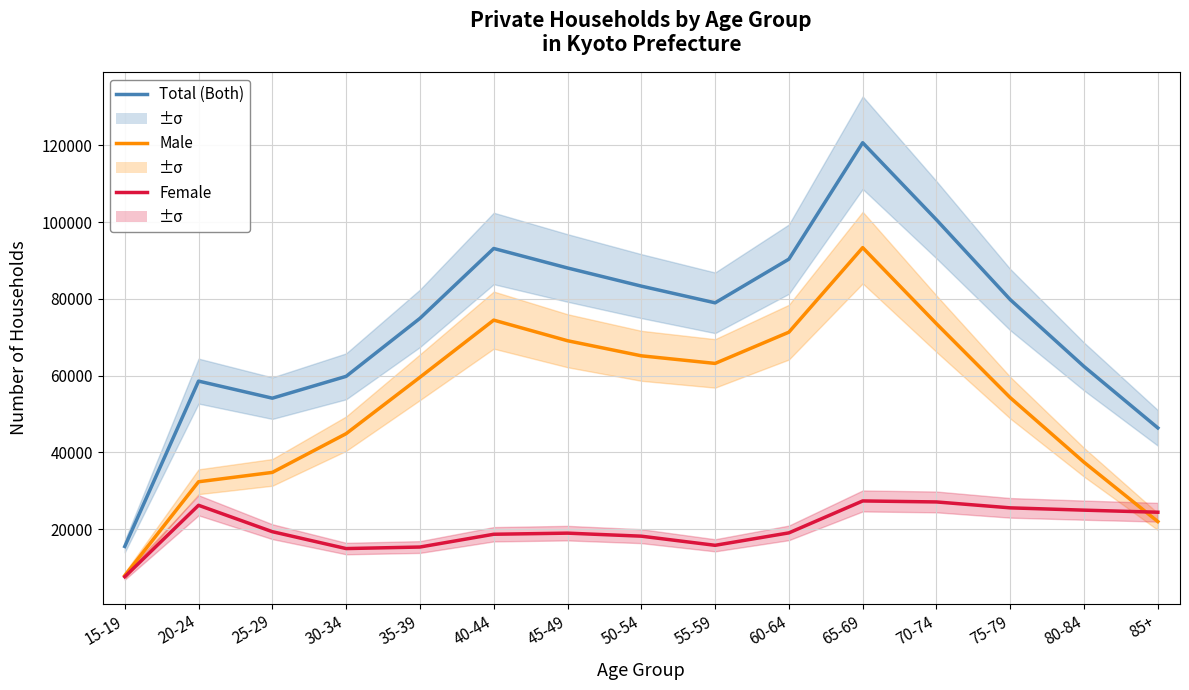

At which label does Male reach its minimum?

15-19